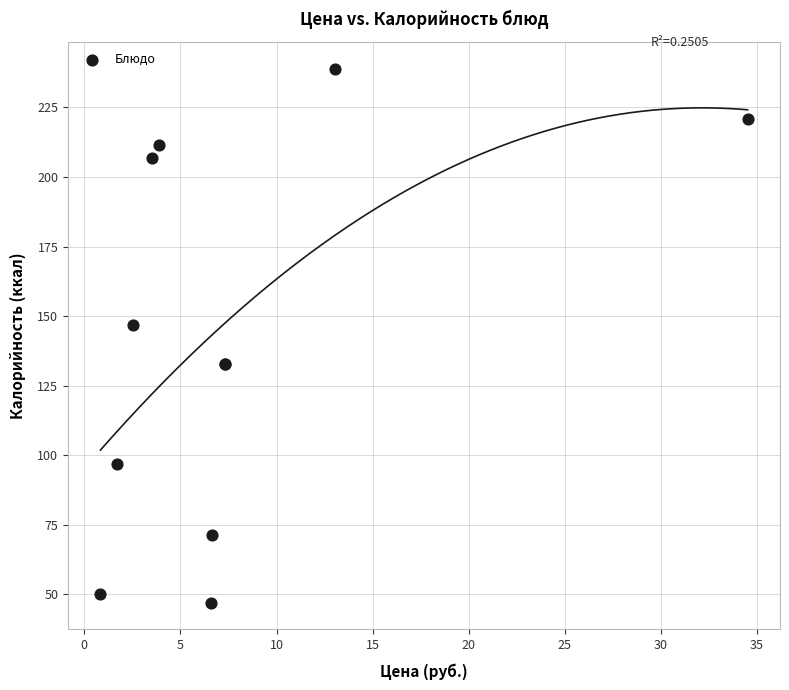

What Y value in the scatter plot is closest to 143?

146.8